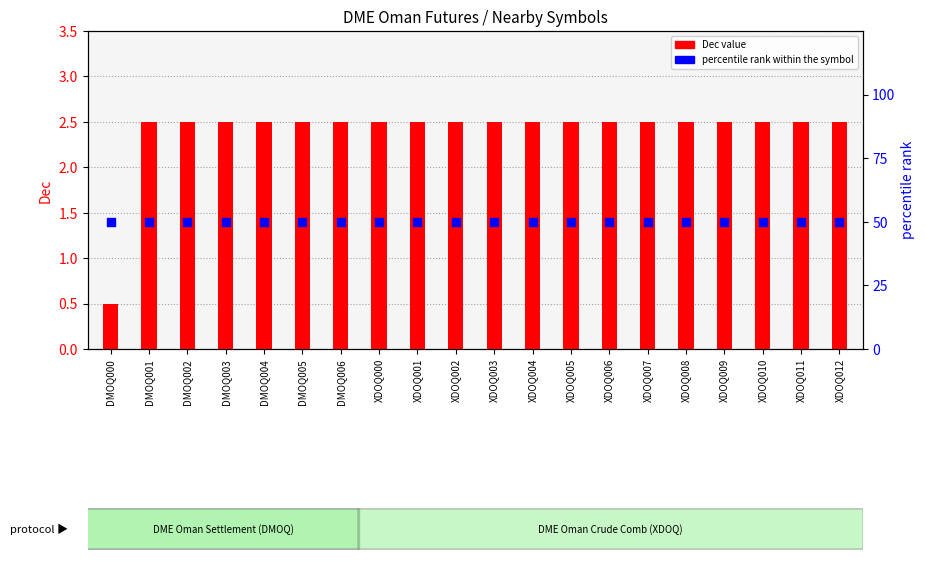

What are all the series names shown in the legend?

Dec value, percentile rank within the symbol